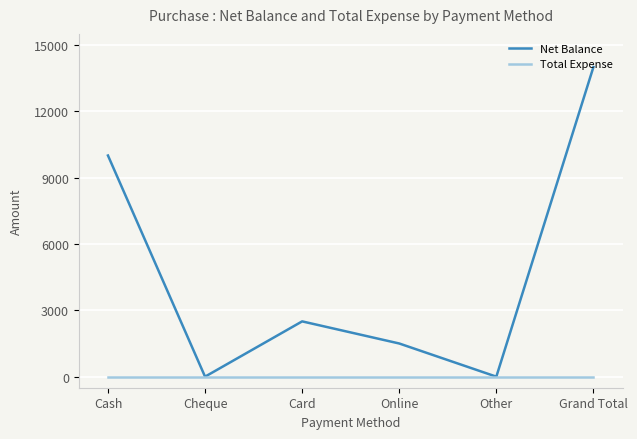

Which series has the largest range (max minus min)?

Net Balance